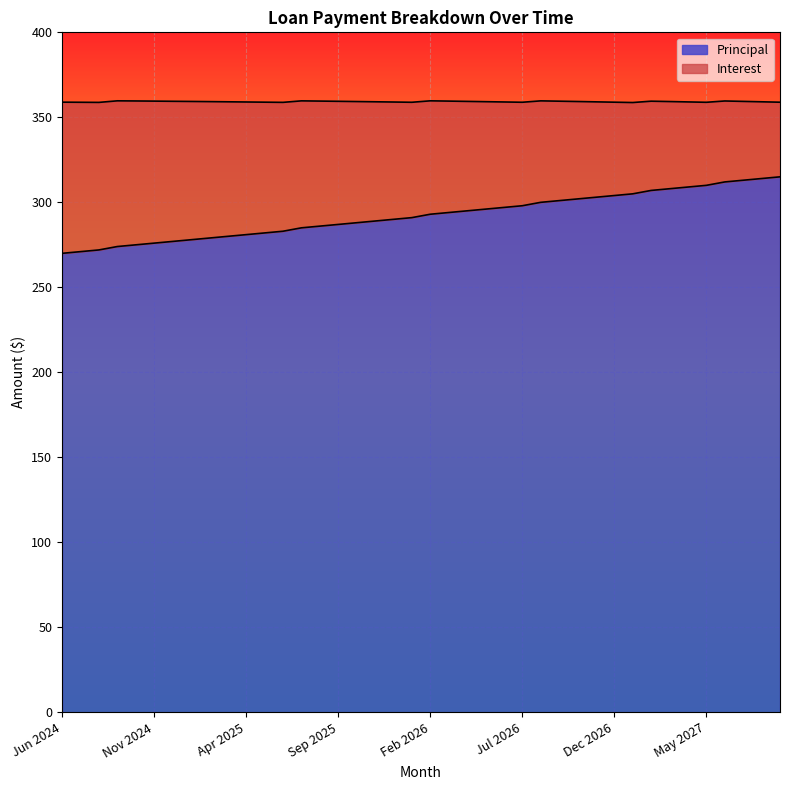

How many lines are shown in the chart?

2